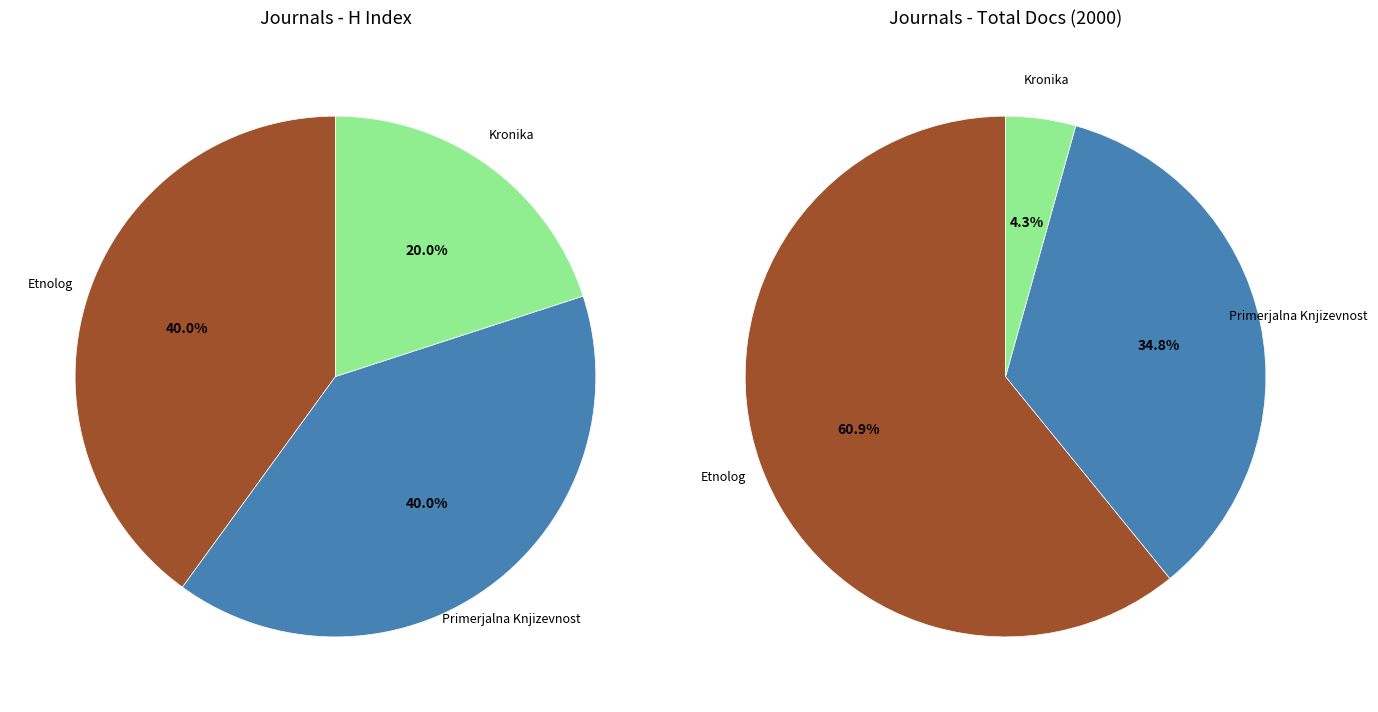

How many slices are in this pie chart?

3